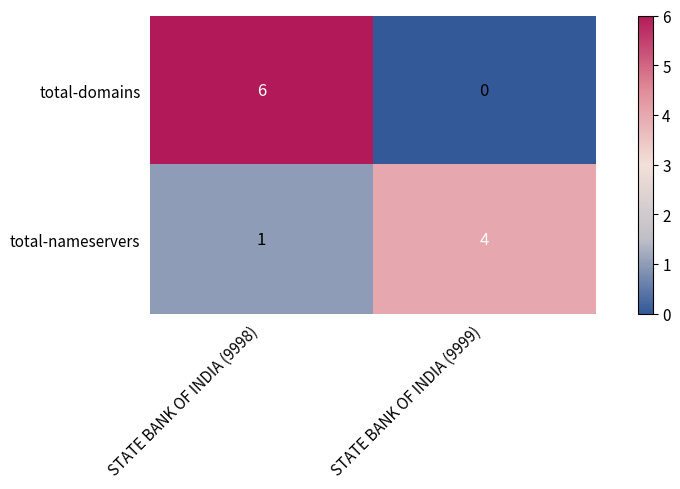

Reading right to left, list all the values displayed in this chart.

total-domains: STATE BANK OF INDIA (9999)=0	STATE BANK OF INDIA (9998)=6
total-nameservers: STATE BANK OF INDIA (9999)=4	STATE BANK OF INDIA (9998)=1